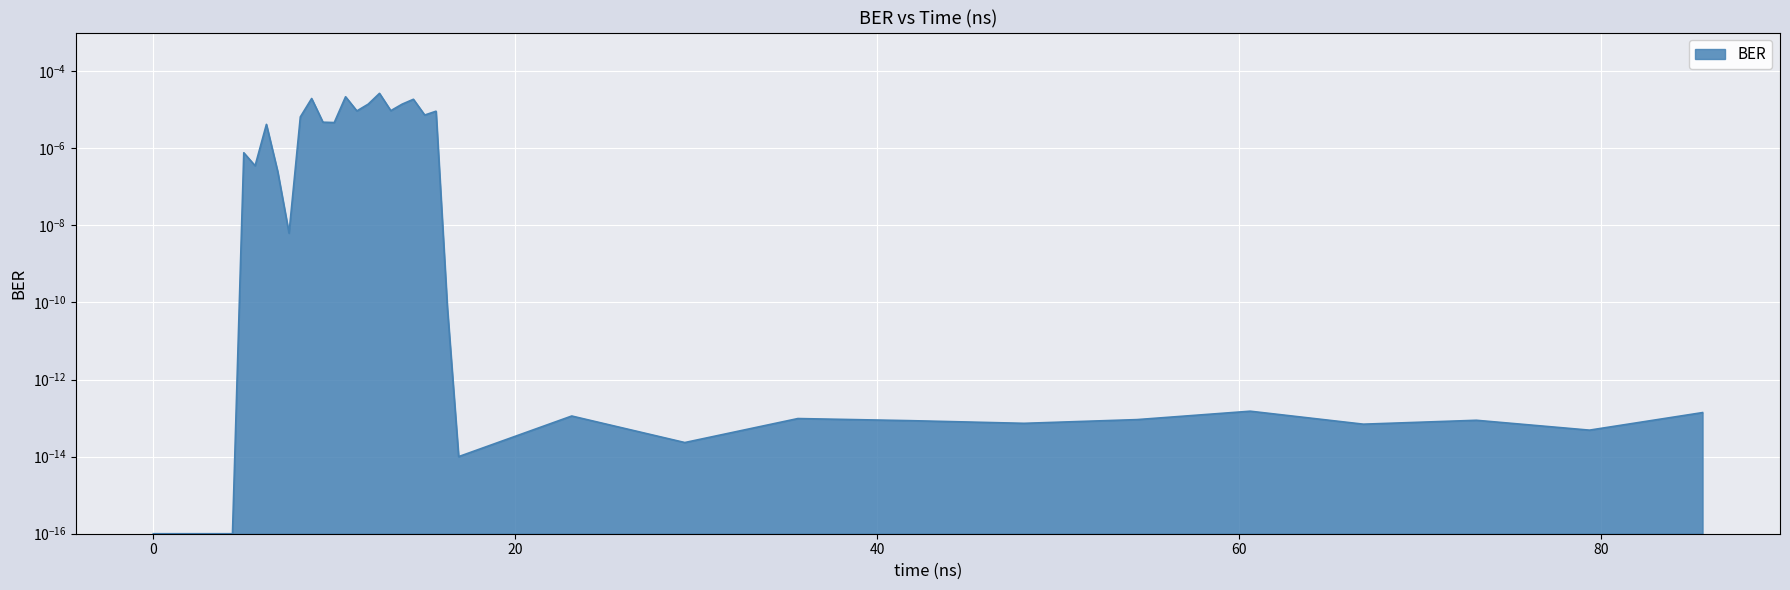

What is the label of the 24th point from the left?

14.375